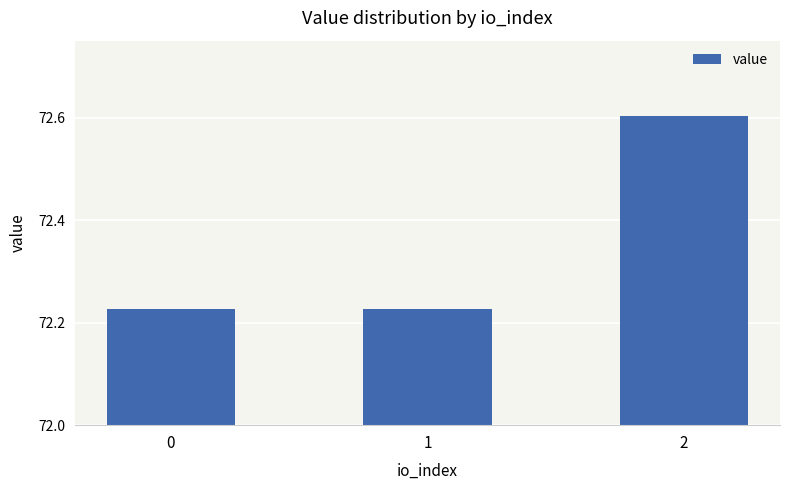

What is the sum of the values at 1 and 2?

144.8